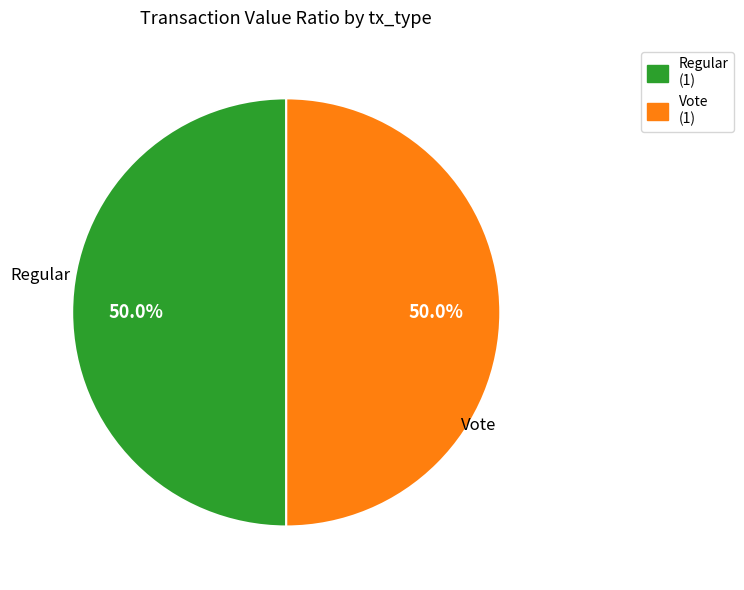

To the nearest percent, what is the average slice percentage?

50%